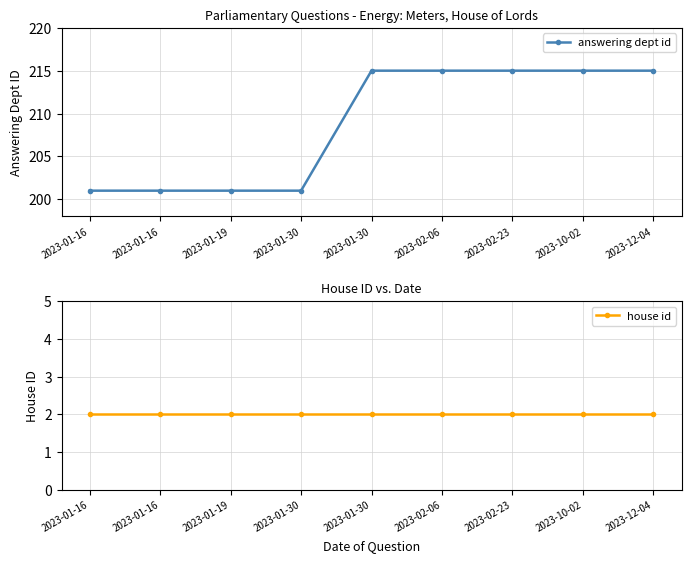

List the series in order of their overall mean, highest first.

answering dept id, house id